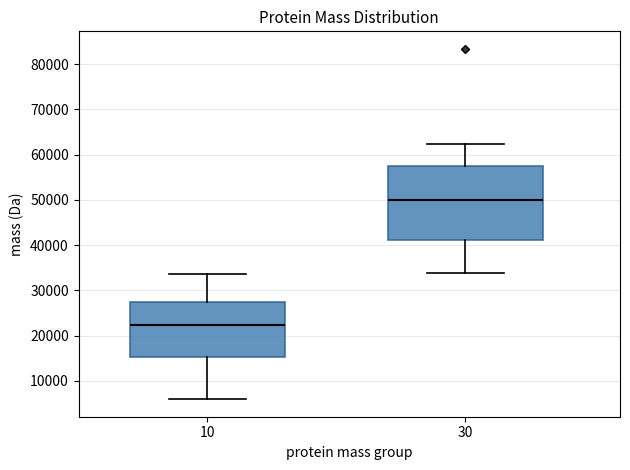

Reading left to right, transcribe this box plot: for each box, give where its median line is, the range the box spans, and where its two whiskers end, as read against the y-axis. The values are not printed on the chart, so give them approximately, as read against the axis.

10: median 22000, box 15000 to 27000, whiskers 6000 to 34000
30: median 50000, box 41000 to 57000, whiskers 34000 to 62000